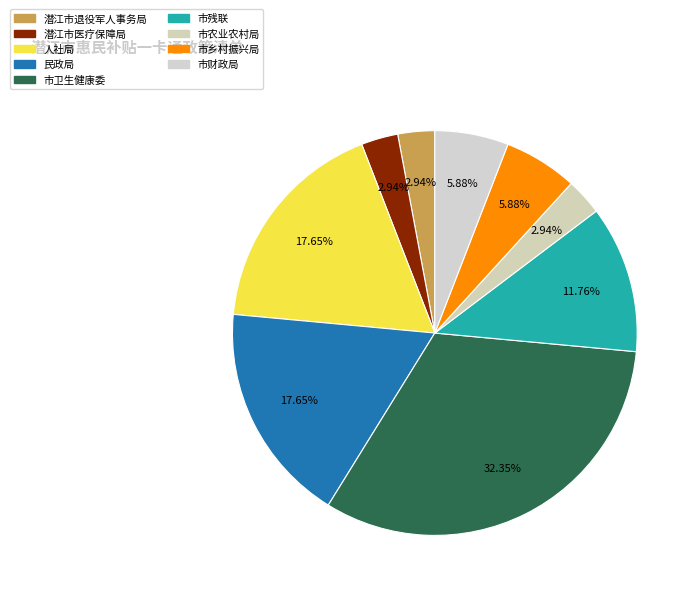

Count the number of slices in the pie.

9